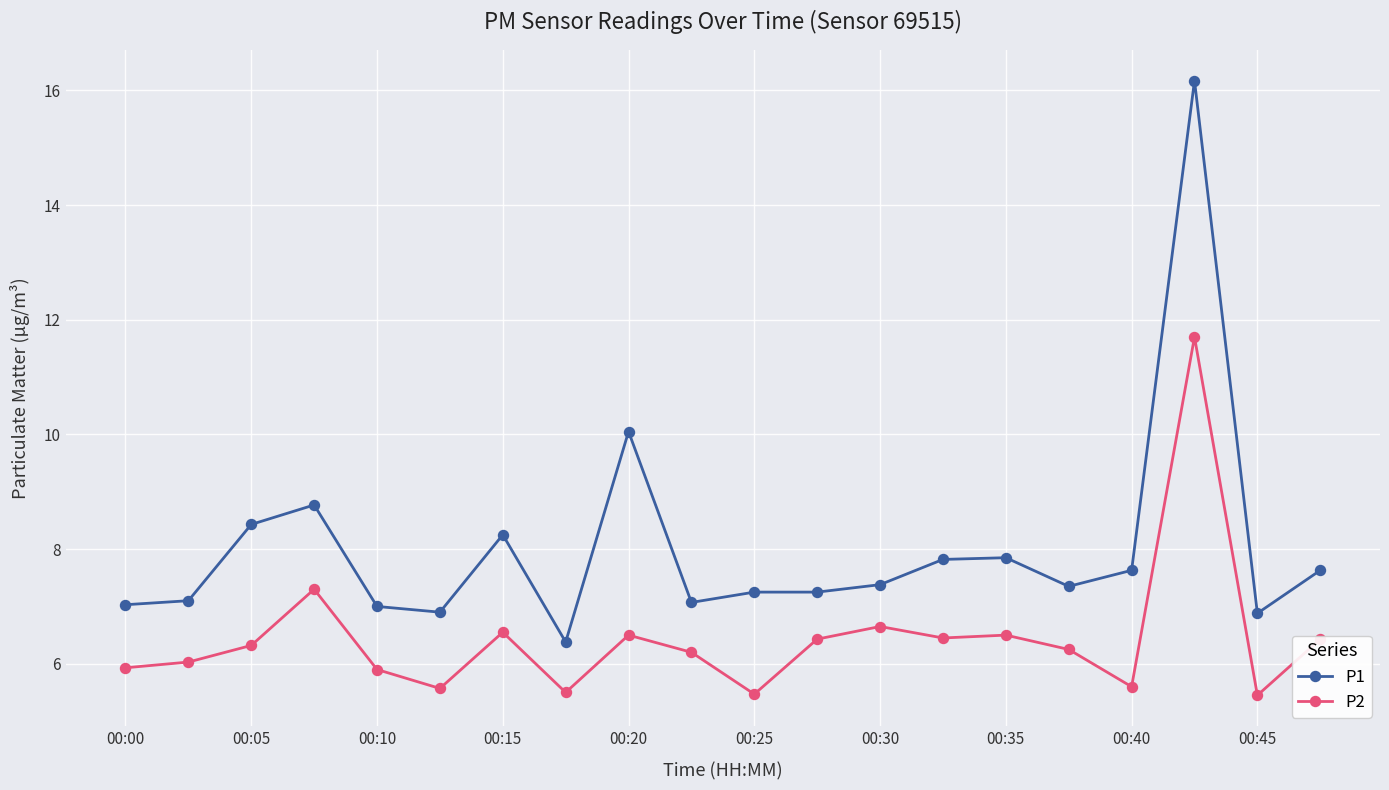

What is the lowest value of the P1 series?

6.4